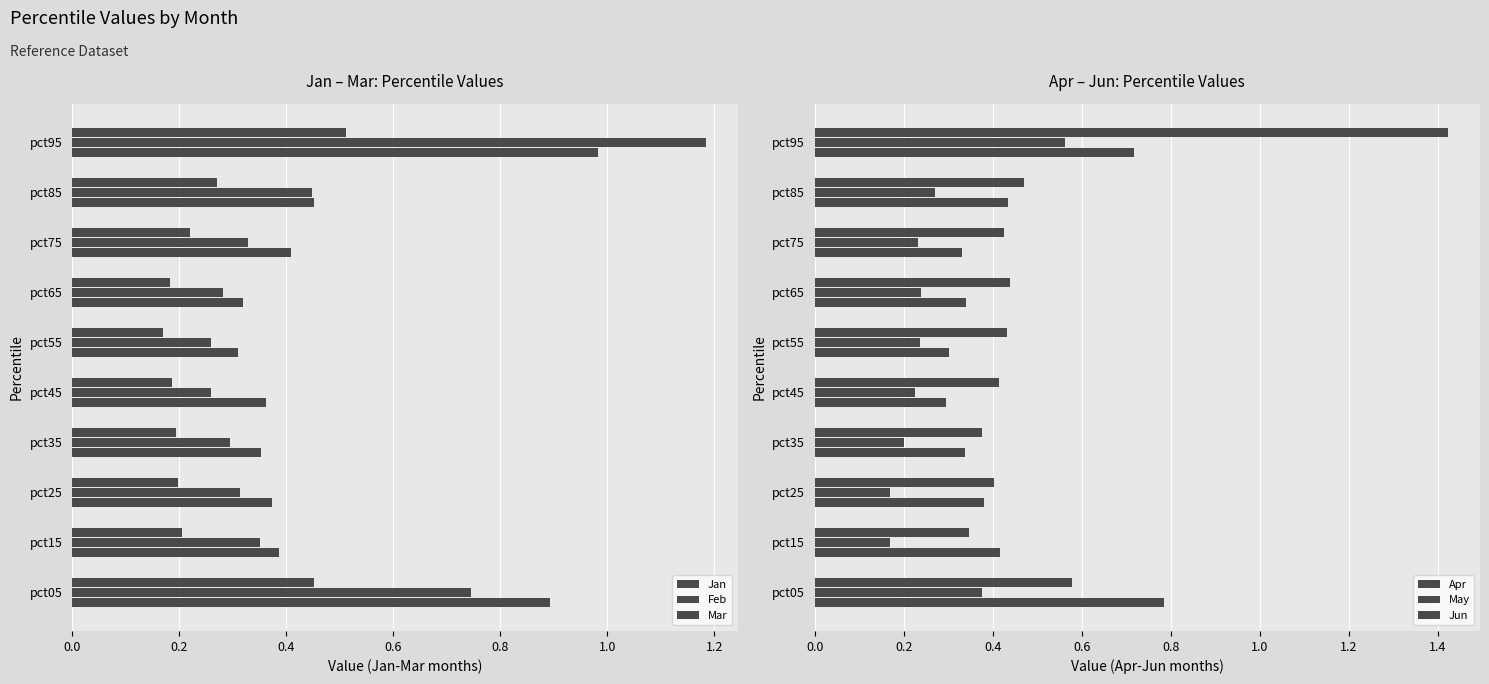

Which series has the largest total across all categories?

Jun